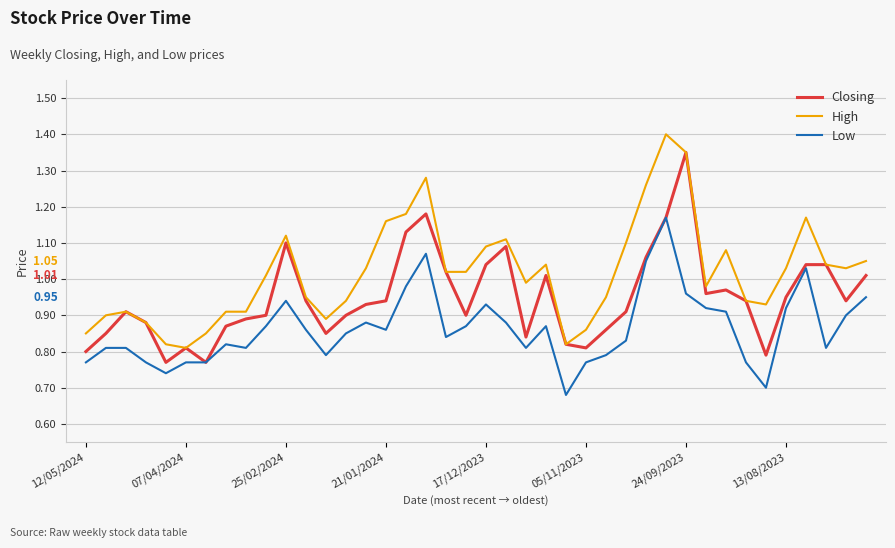

True or false: High and Low cross at least once.

False